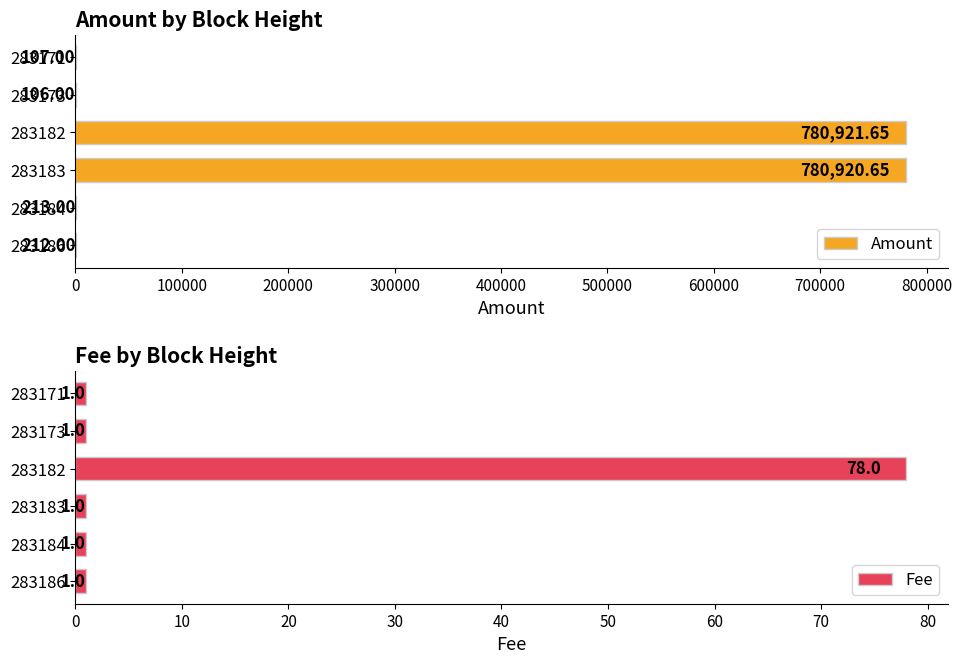

What is the difference between the maximum and minimum values in the Fee series?

77